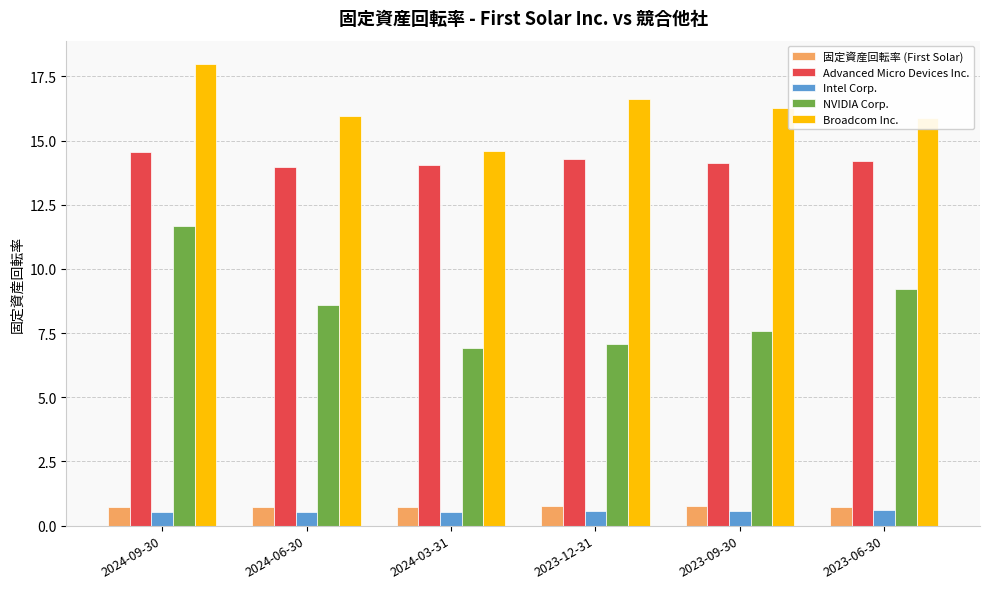

Which series has the widest spread of values?

NVIDIA Corp.